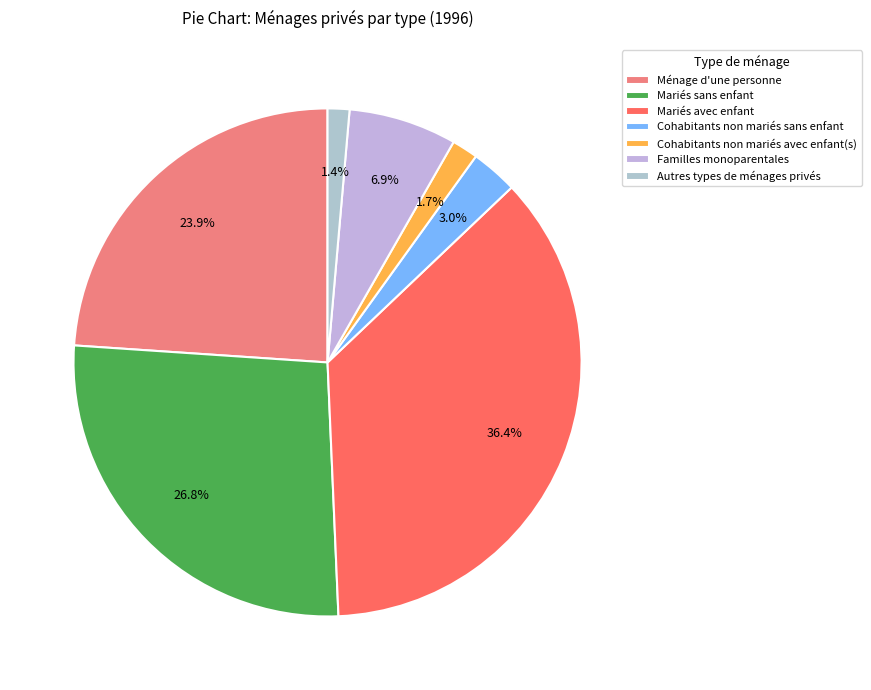

To the nearest percent, what is the average slice percentage?

14%